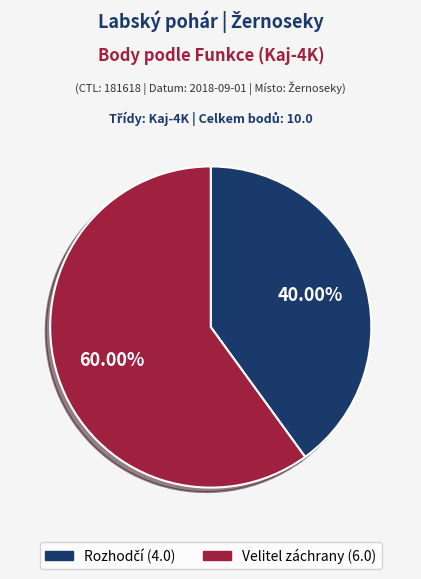

What is the largest slice in the pie chart?

Velitel záchrany